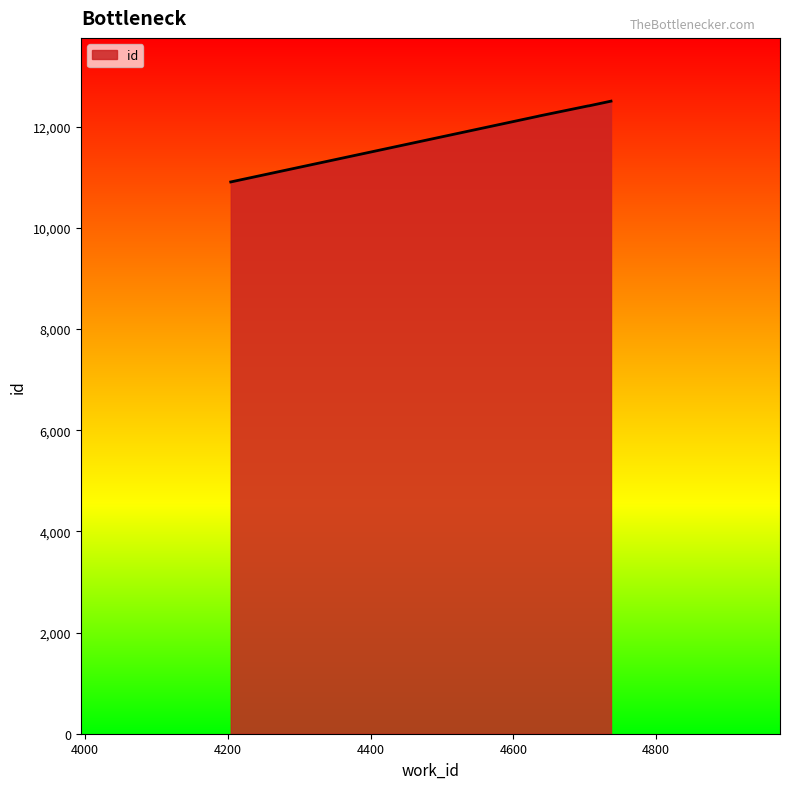

True or false: the data has more than 2 interior local peaks.

False